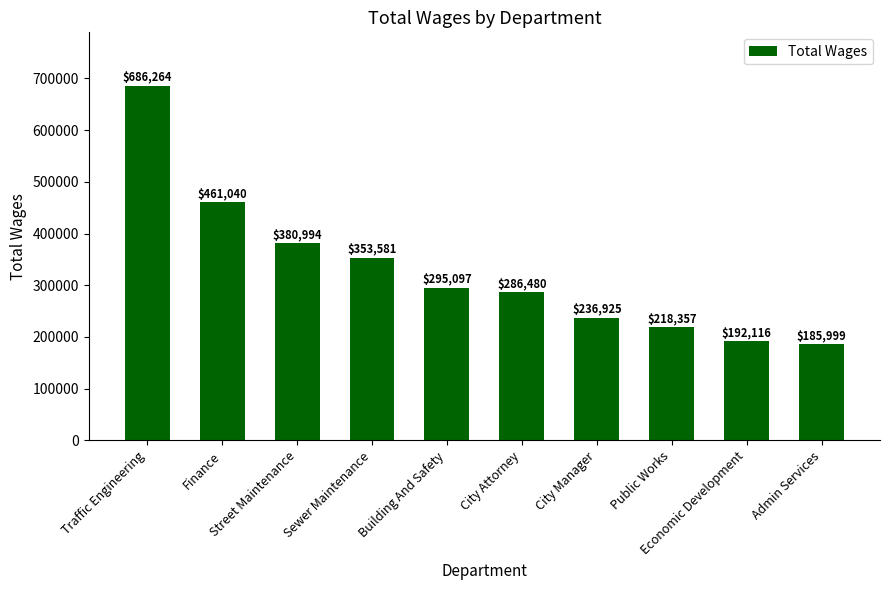

List the labels in order of value, largest first.

Traffic Engineering, Finance, Street Maintenance, Sewer Maintenance, Building And Safety, City Attorney, City Manager, Public Works, Economic Development, Admin Services